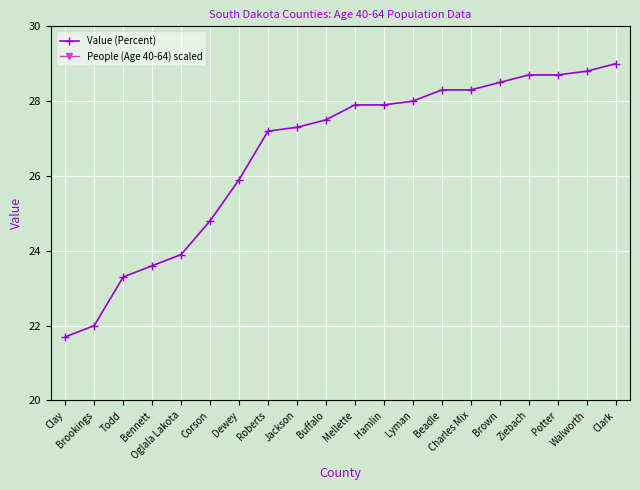

What is the value of the Value (Percent) point at the 11th from the left?

27.9